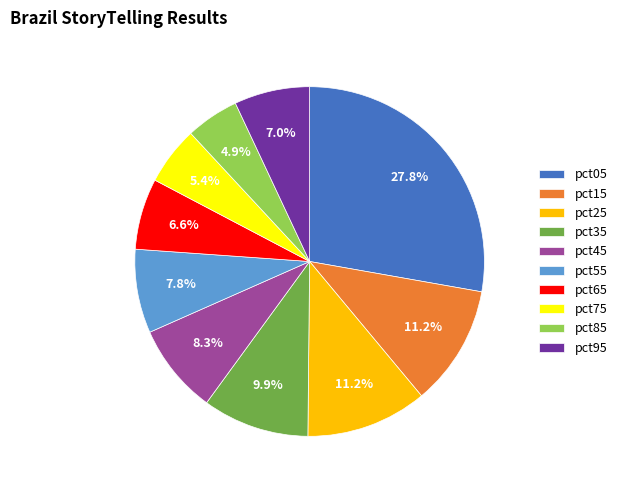

To the nearest percent, what is the difference between the largest and smallest slice percentages?

23%